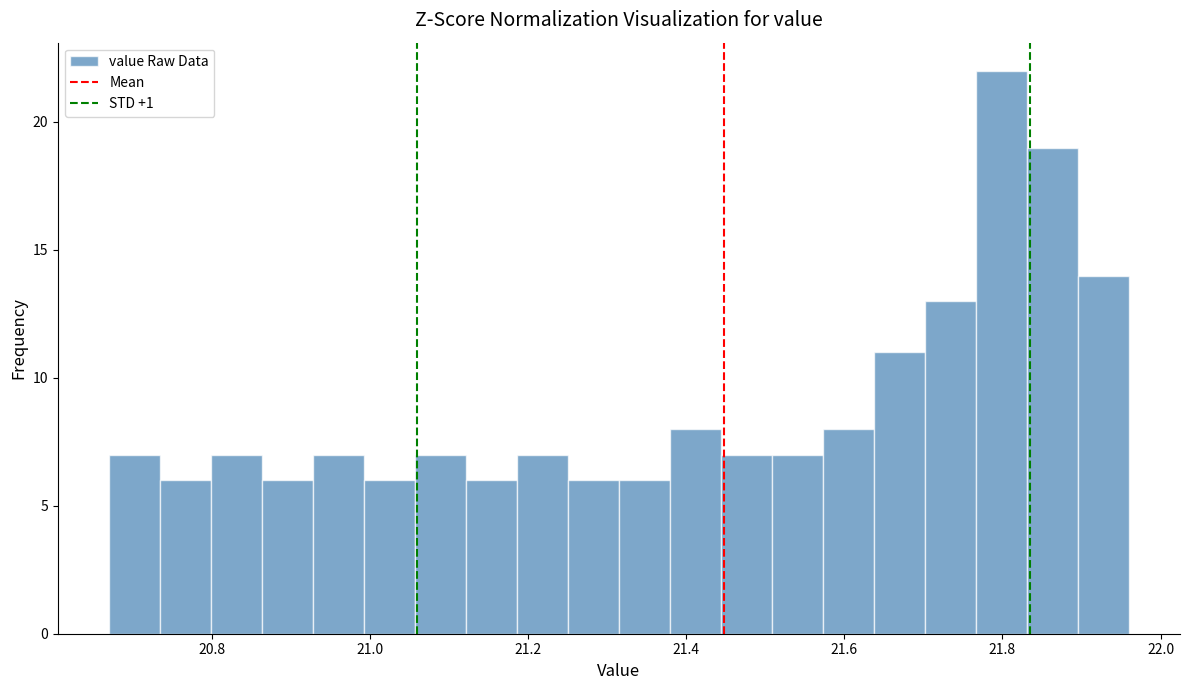

Around what value on the x-axis is the tallest bar? Give the approximate position of its centre, as read against the axis.

21.80